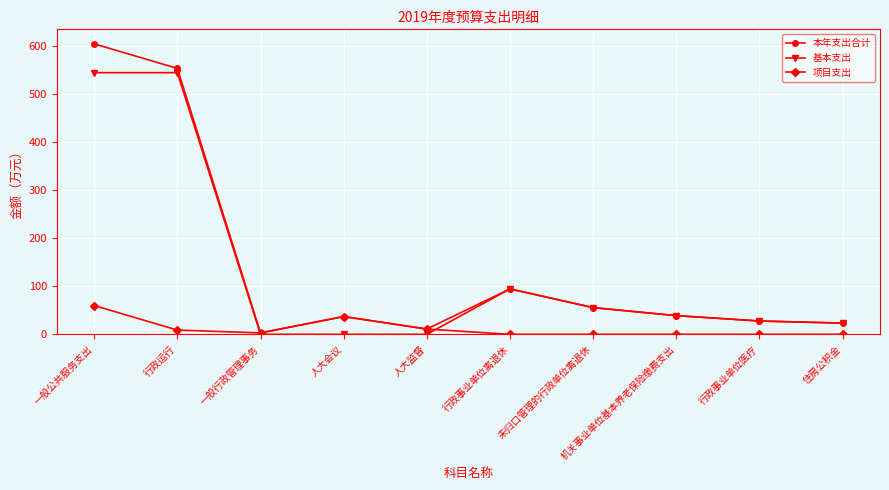

List the series in order of their peak value, highest first.

本年支出合计, 基本支出, 项目支出